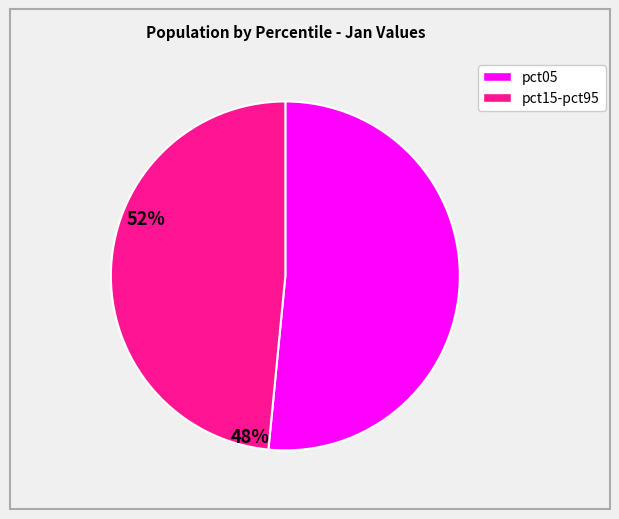

Does any single category account for the majority?

Yes